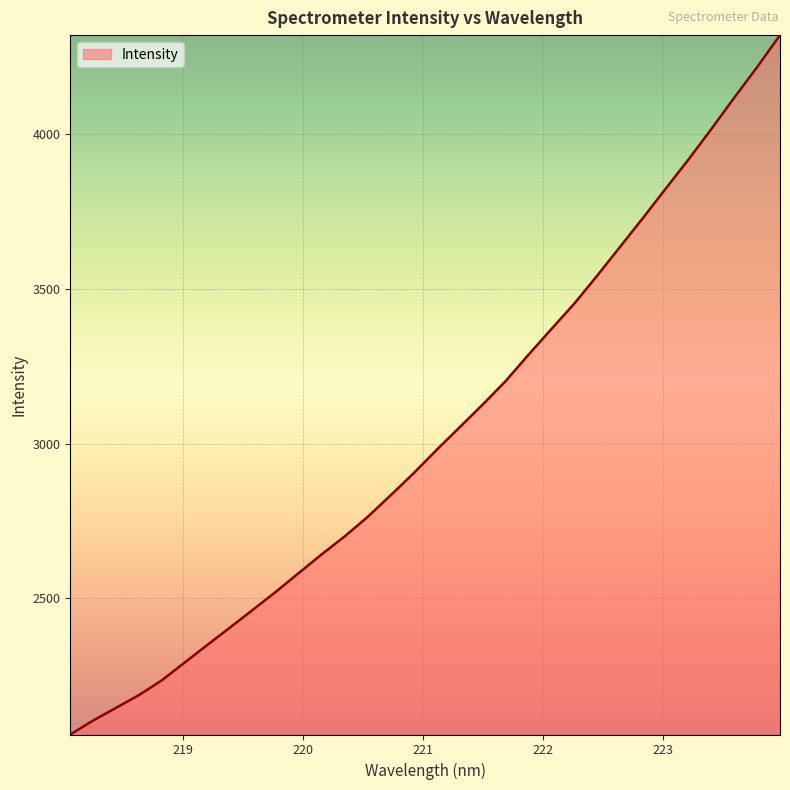

How many lines are shown in the chart?

1